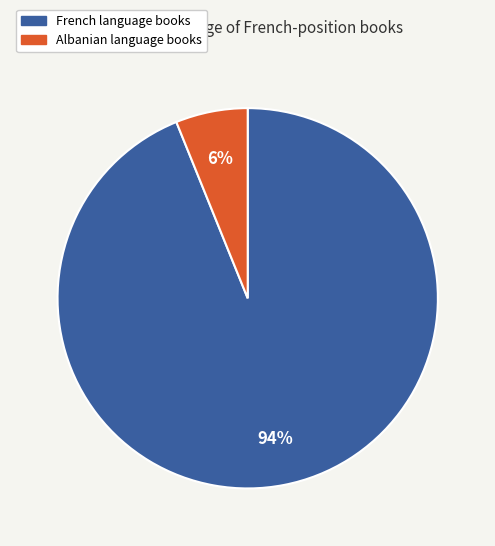

How many segments does this pie chart have?

2